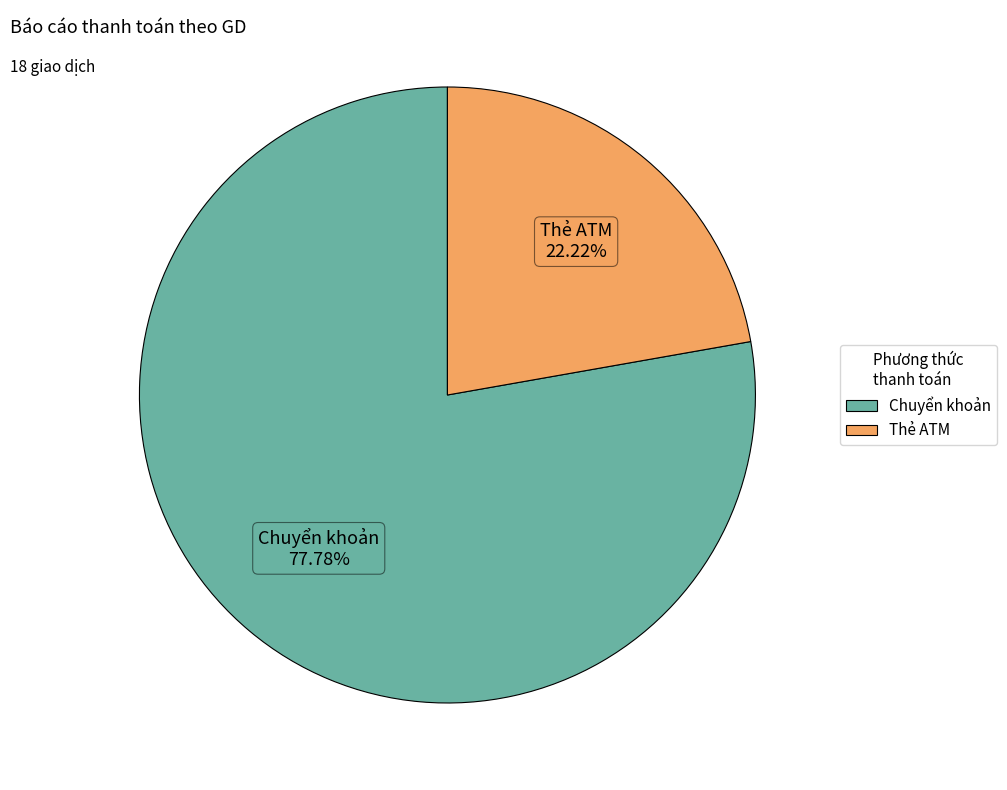

Which slice is the smallest?

Thẻ ATM